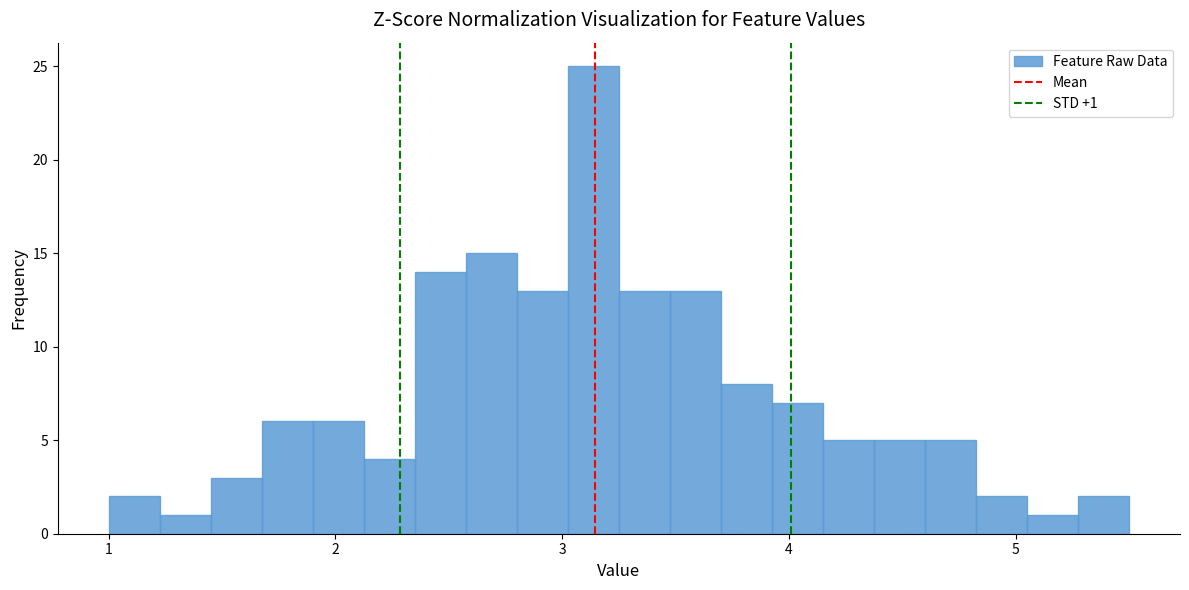

Around what value on the x-axis is the tallest bar? Give the approximate position of its centre, as read against the axis.

3.1